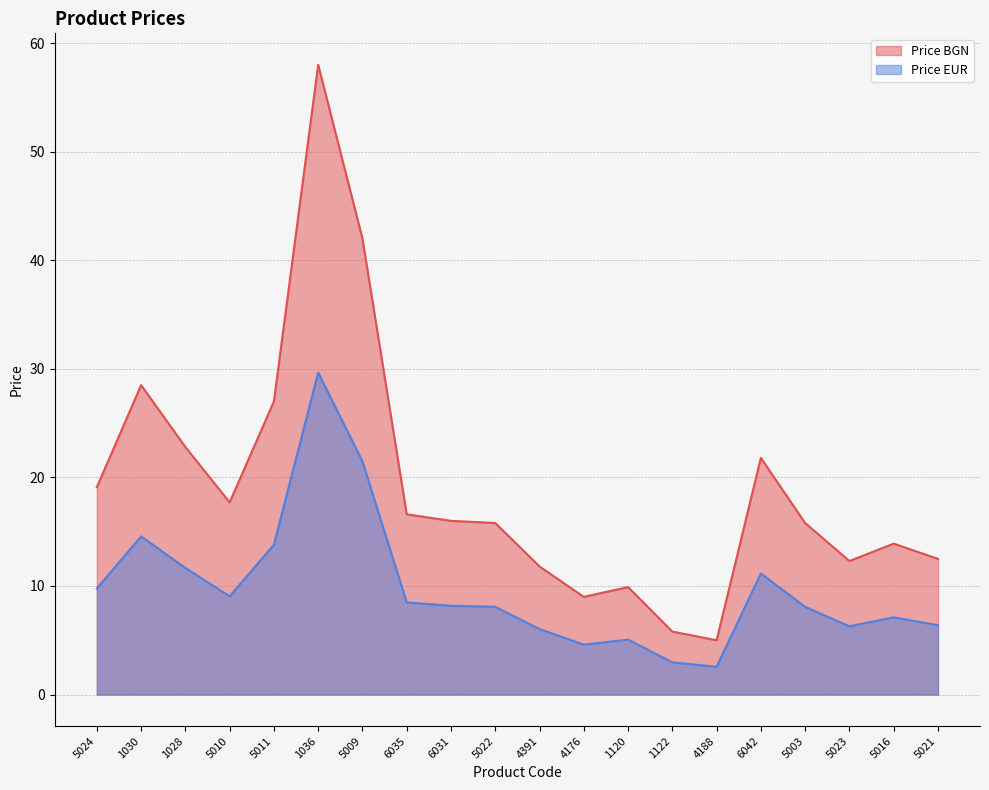

How many lines are shown in the chart?

2